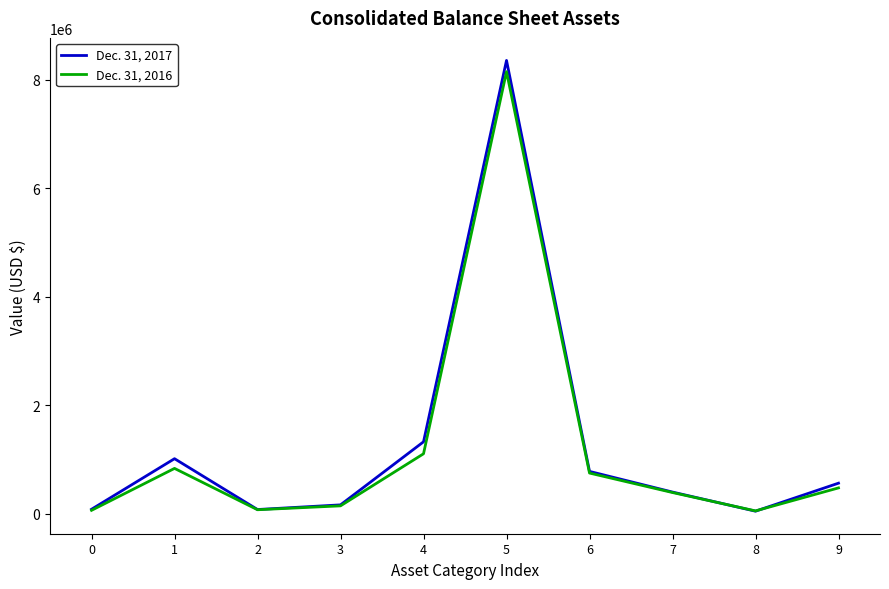

What is the lowest value of the Dec. 31, 2017 series?

42930